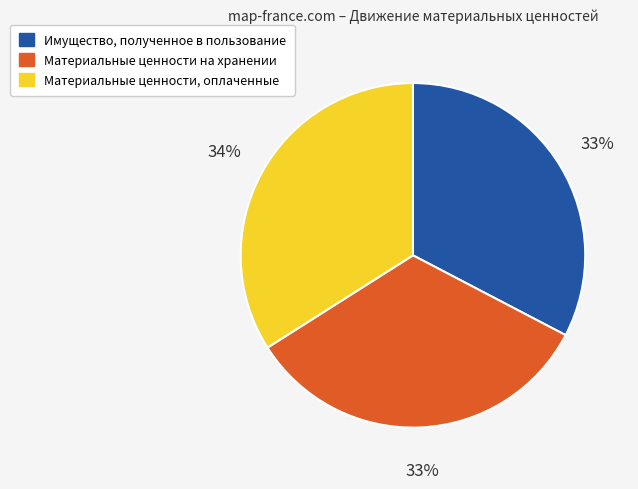

Which category has the biggest portion of the pie?

Материальные ценности, оплаченные